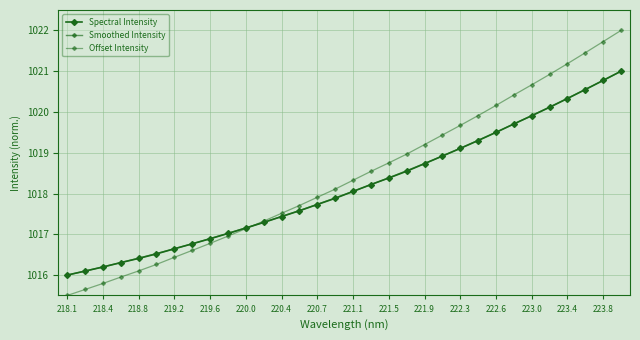

What is the average value of the Smoothed Intensity series?

1018.2